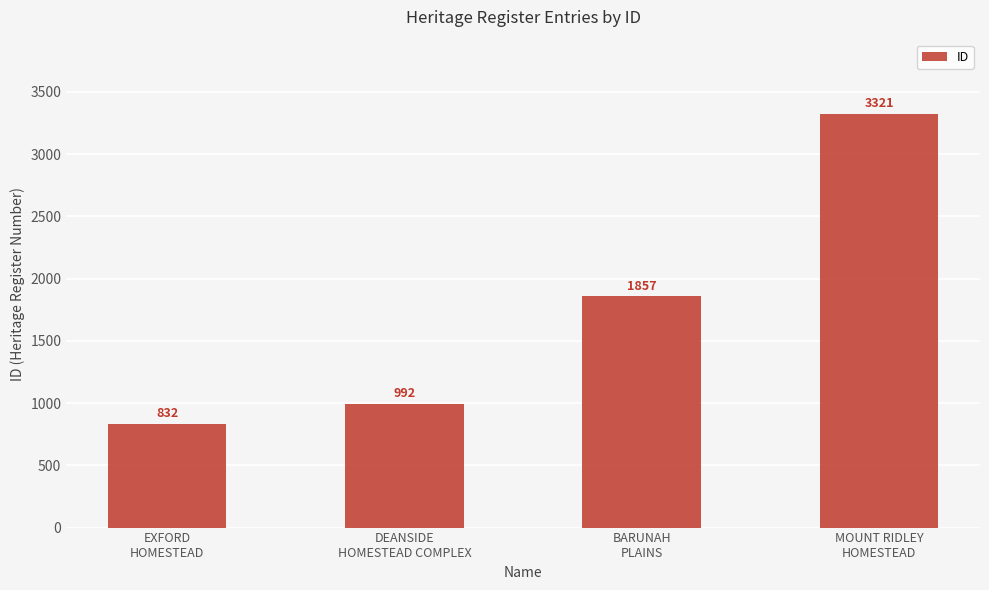

Read the value at DEANSIDE
HOMESTEAD COMPLEX.

992